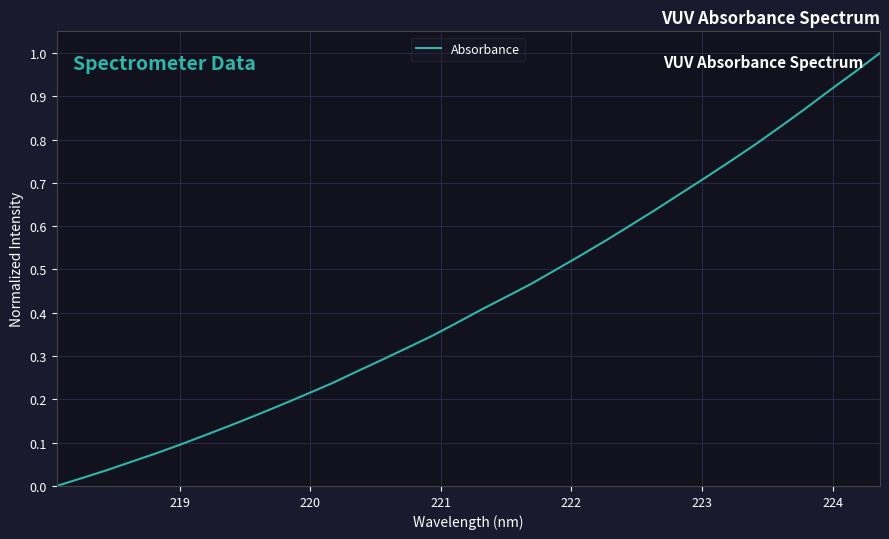

What is the average value?

0.4